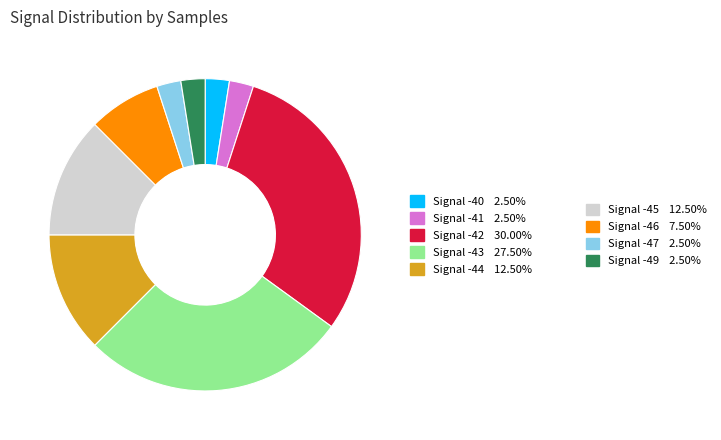

Does any single category account for the majority?

No